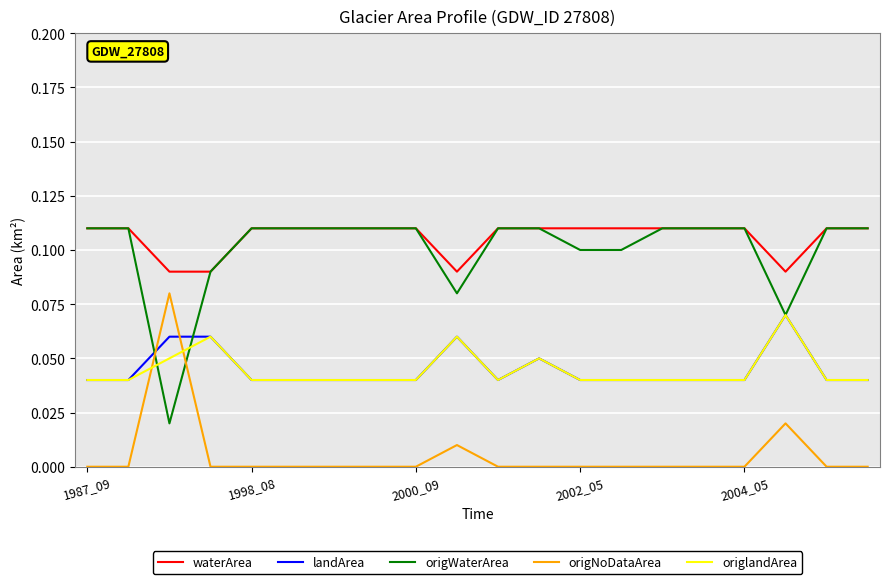

Which series has the largest range (max minus min)?

origWaterArea